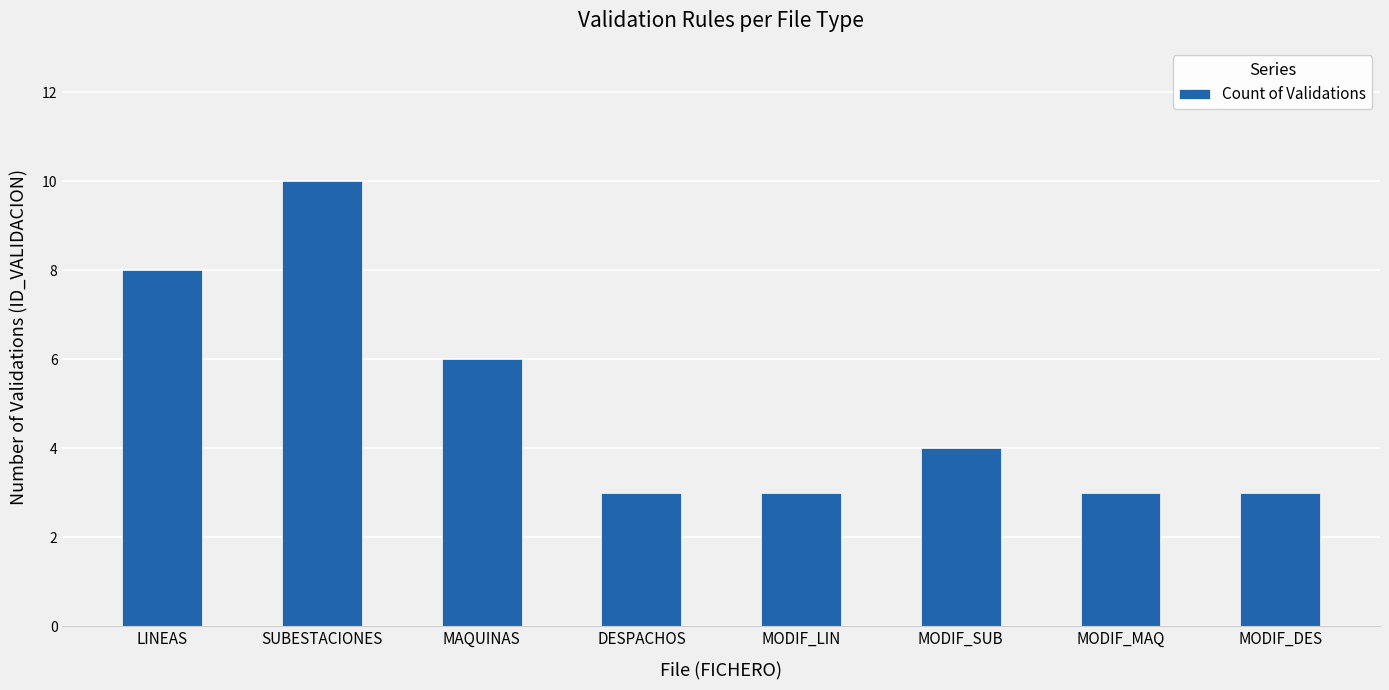

What is the sum of the values at MODIF_SUB and SUBESTACIONES?

14